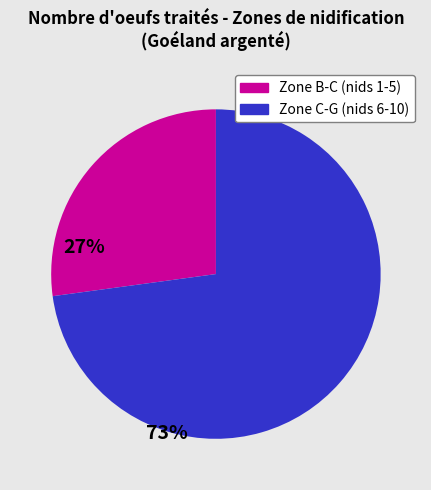

Does any single category account for the majority?

Yes